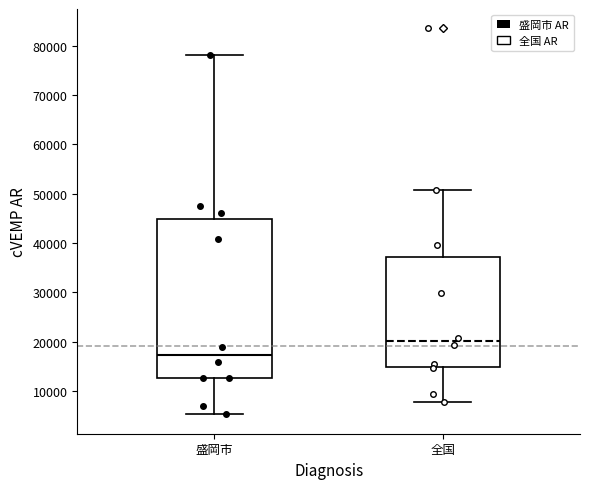

Which box has the lowest median line?

盛岡市